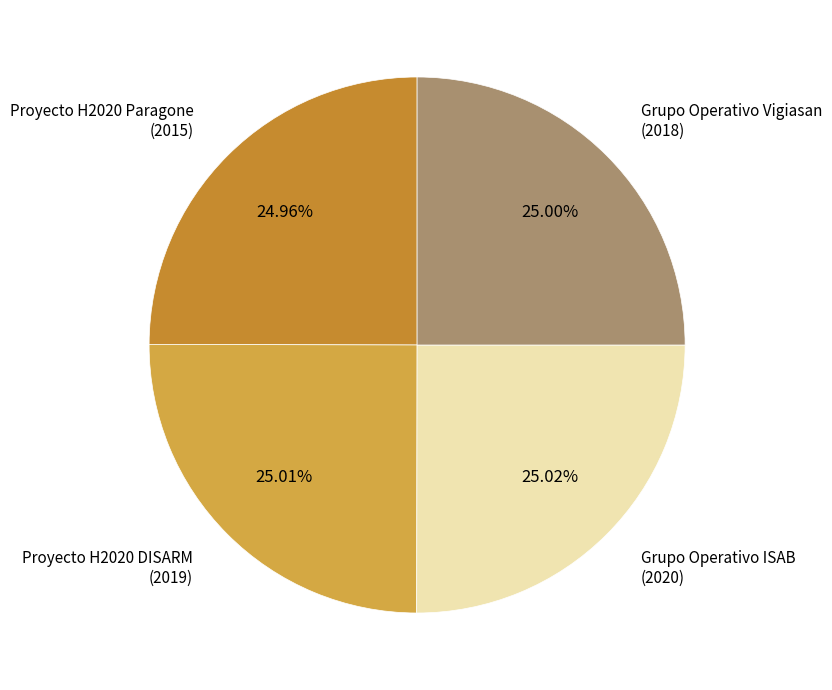

What is the ratio of the value at Grupo Operativo ISAB (2020) to the value at Grupo Operativo Vigiasan (2018)?

1.0